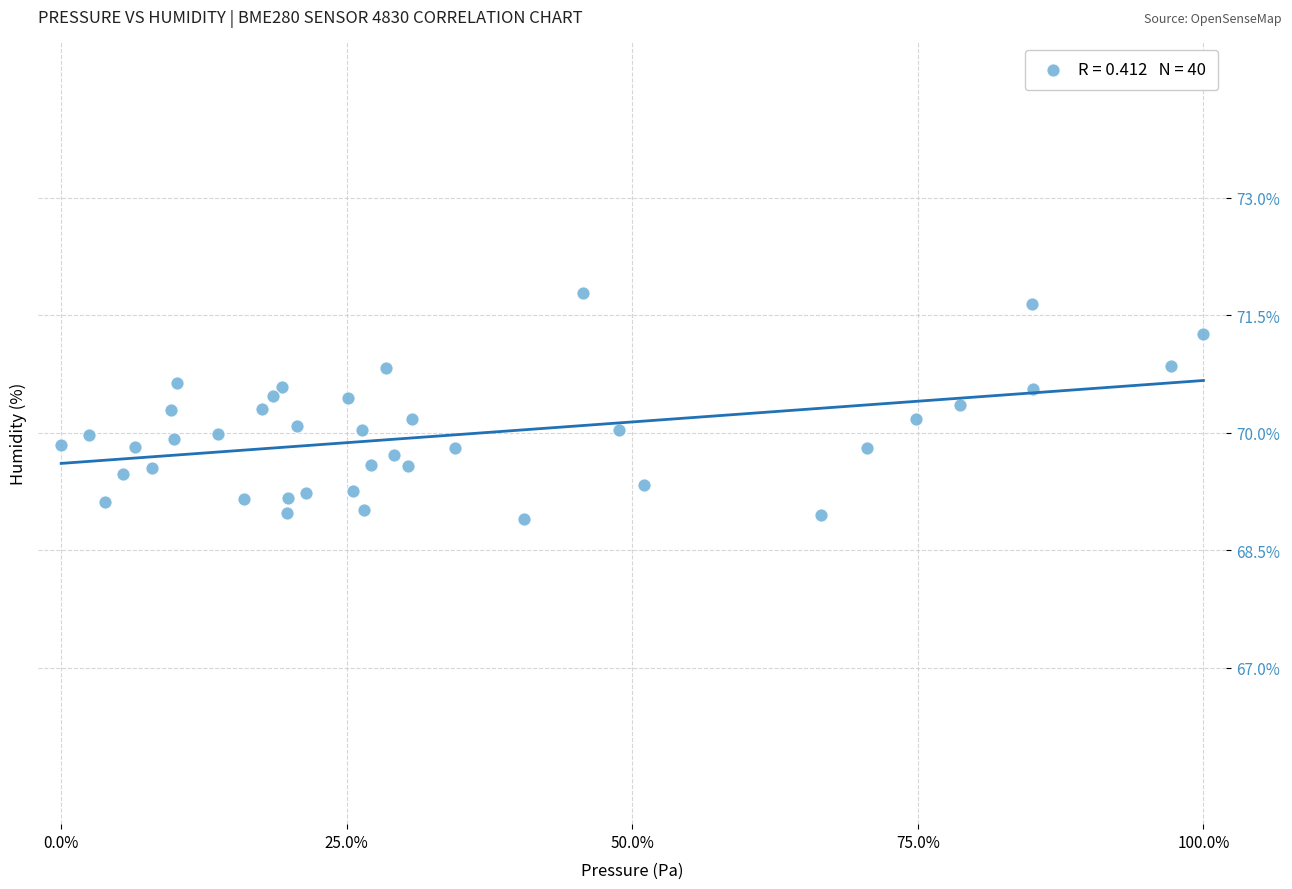

What is the range of Y values (max minus min)?

2.9